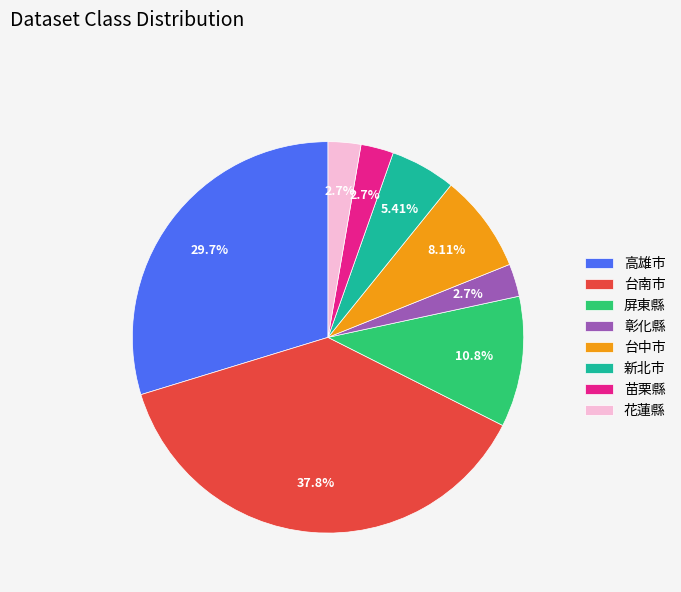

How many segments does this pie chart have?

8